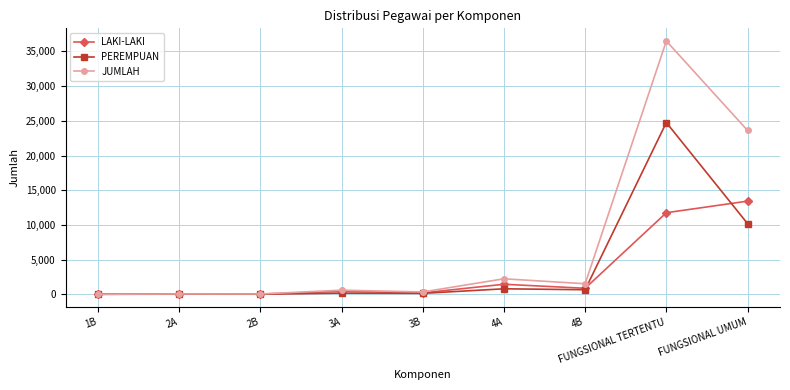

List the series in order of their overall mean, lowest first.

LAKI-LAKI, PEREMPUAN, JUMLAH